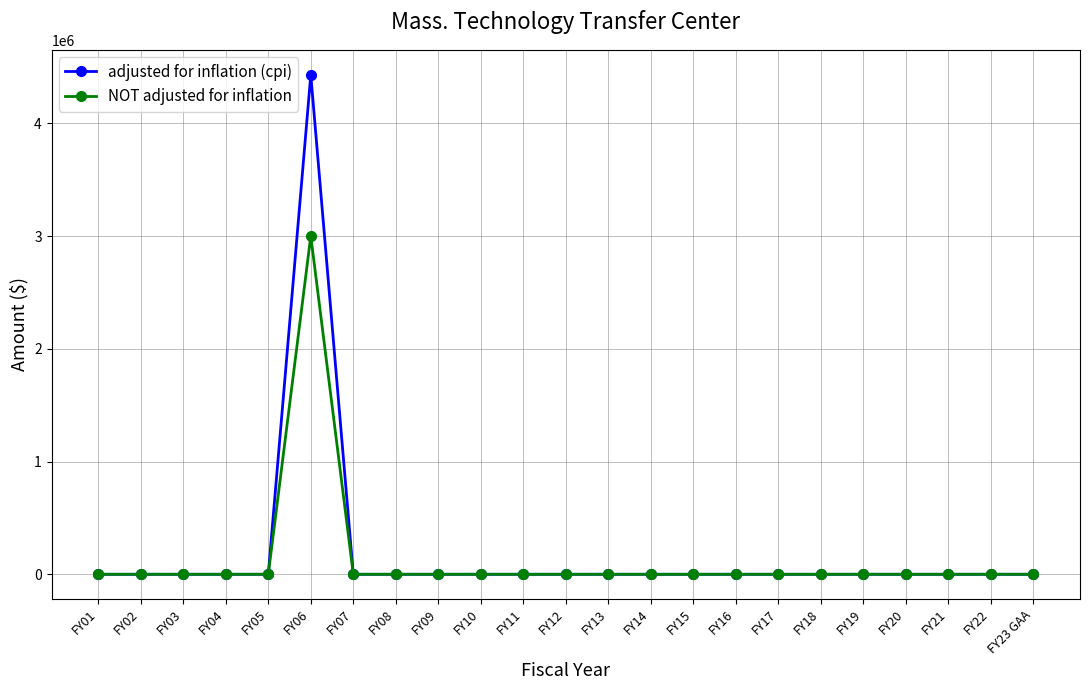

Reading right to left, transcribe all the data shown in this chart.

adjusted for inflation (cpi): FY23 GAA=0	FY22=0	FY21=0	FY20=0	FY19=0	FY18=0	FY17=0	FY16=0	FY15=0	FY14=0	FY13=0	FY12=0	FY11=0	FY10=0	FY09=0	FY08=0	FY07=0	FY06=4430064	FY05=0	FY04=0	FY03=0	FY02=0	FY01=0
NOT adjusted for inflation: FY23 GAA=0	FY22=0	FY21=0	FY20=0	FY19=0	FY18=0	FY17=0	FY16=0	FY15=0	FY14=0	FY13=0	FY12=0	FY11=0	FY10=0	FY09=0	FY08=0	FY07=0	FY06=3000000	FY05=0	FY04=0	FY03=0	FY02=0	FY01=0